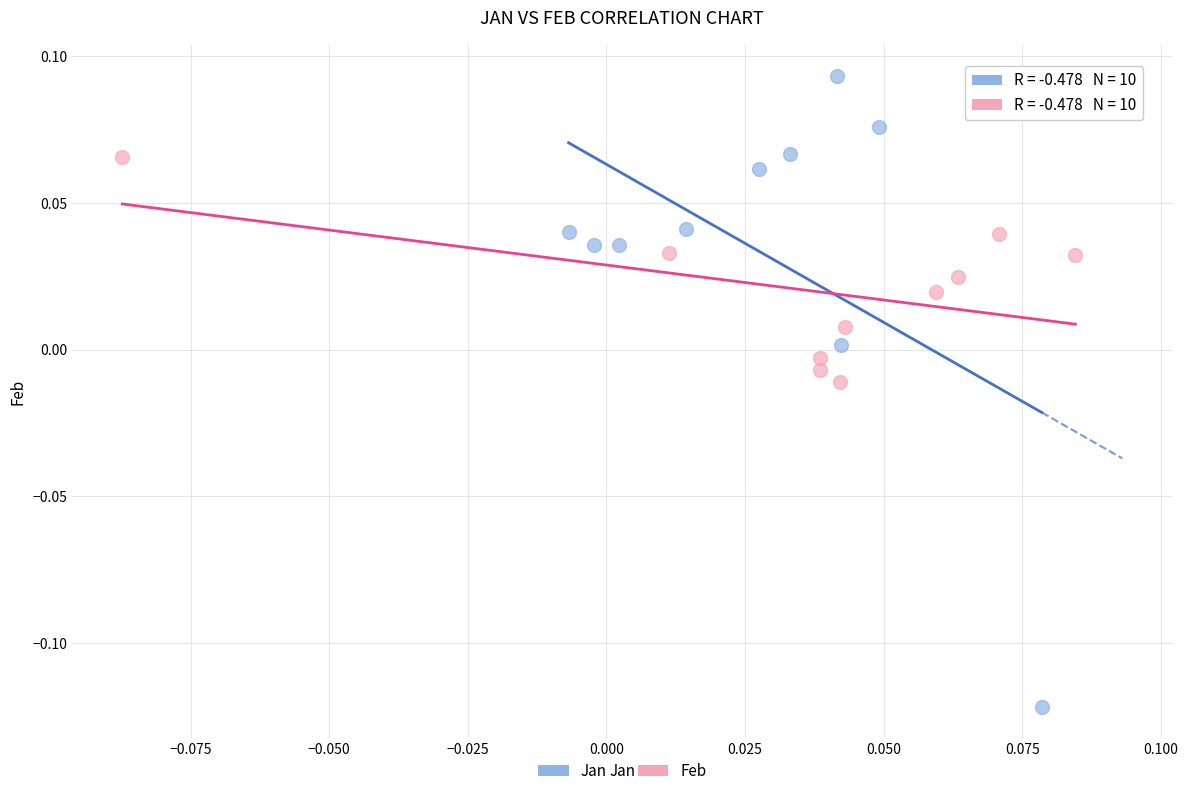

Which series has the largest Y range (max minus min)?

Jan